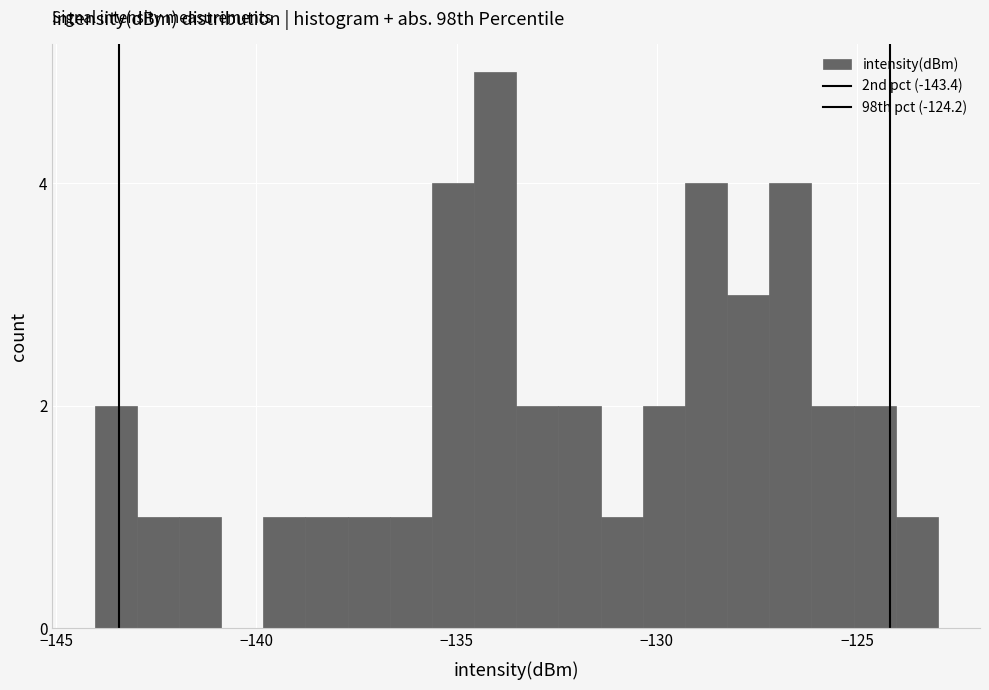

Around what value on the x-axis is the tallest bar? Give the approximate position of its centre, as read against the axis.

-134.0